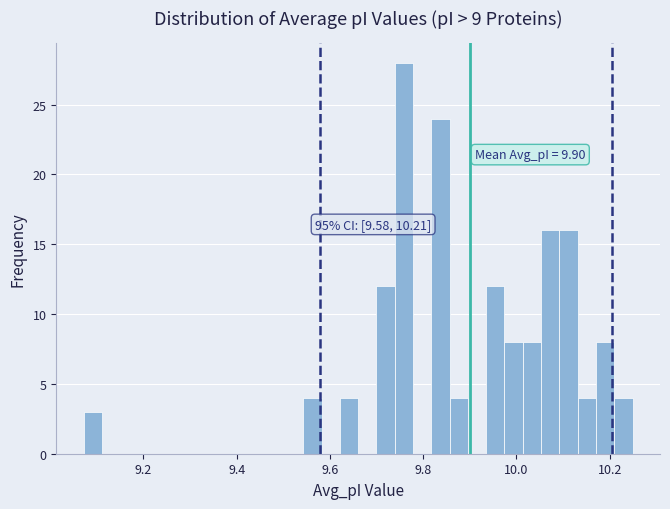

Read against the x-axis, roughly where is the centre of the tallest bar?

9.76